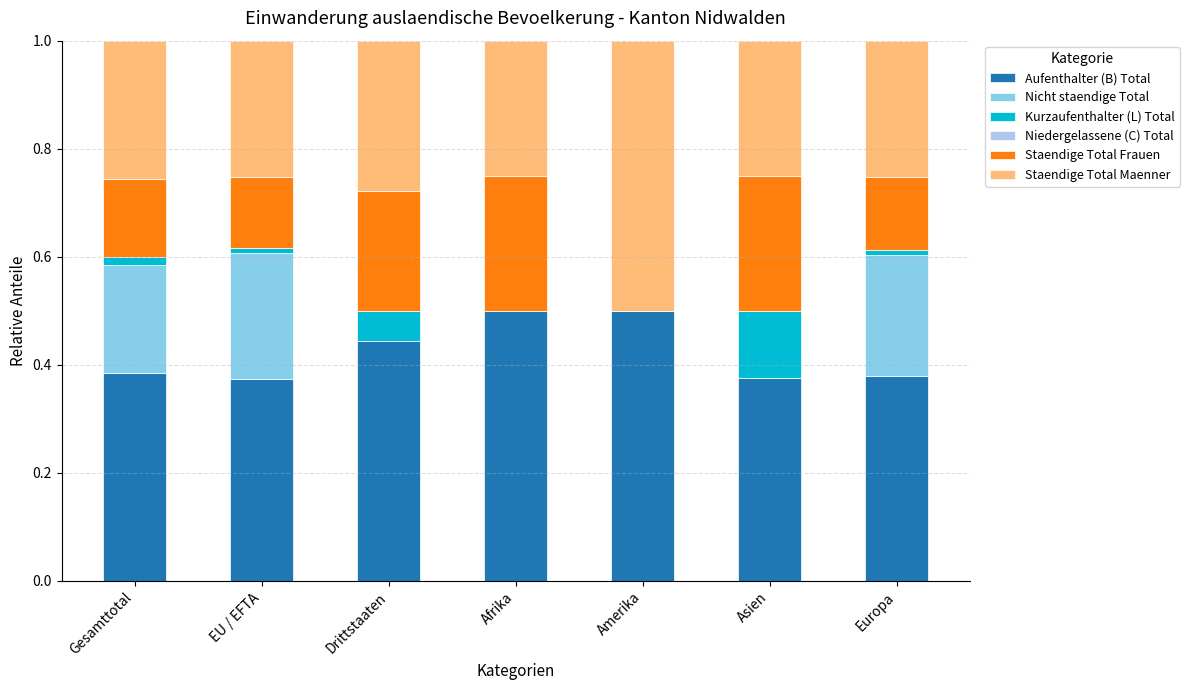

Is it true that Aufenthalter (B) Total equals 0.4 at Asien?

True